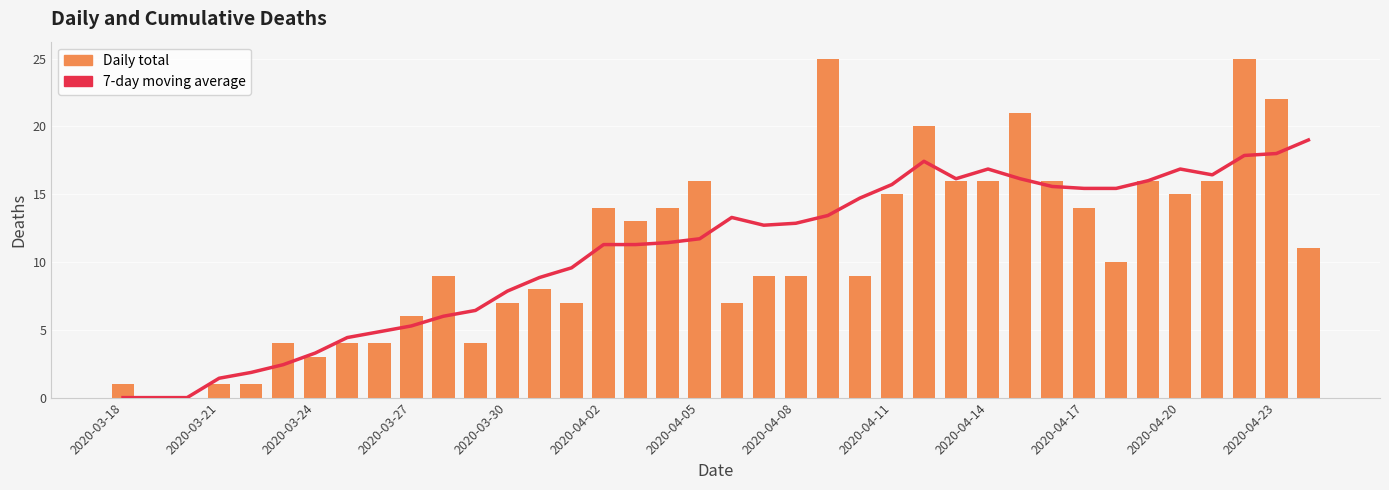

True or false: Daily total has a value of 22.8 at 2020-04-17.

False